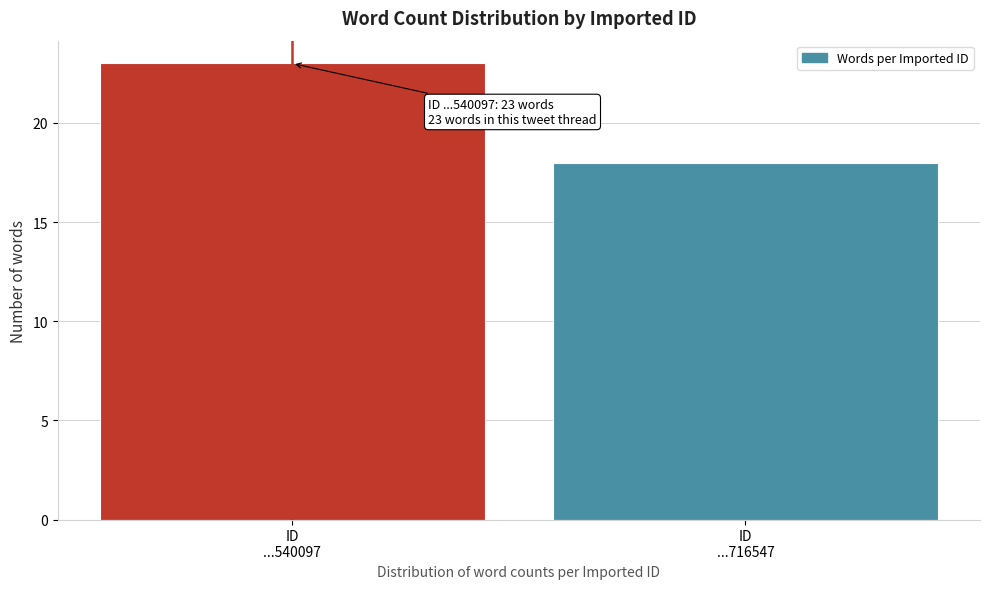

Reading left to right, list all the values displayed in this chart.

23	18